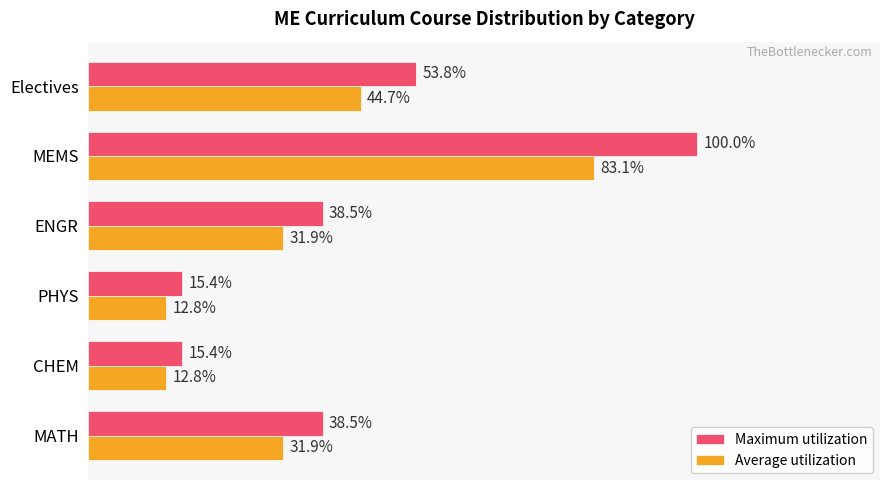

Rank the series at PHYS from lowest to highest value.

Average utilization, Maximum utilization